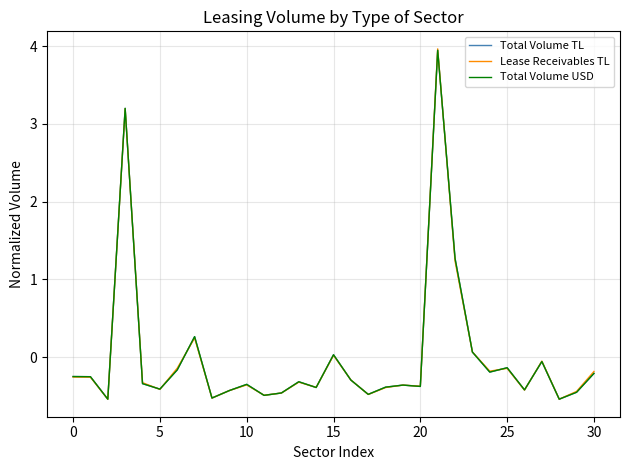

What is the highest value of the Total Volume TL series?

3.9